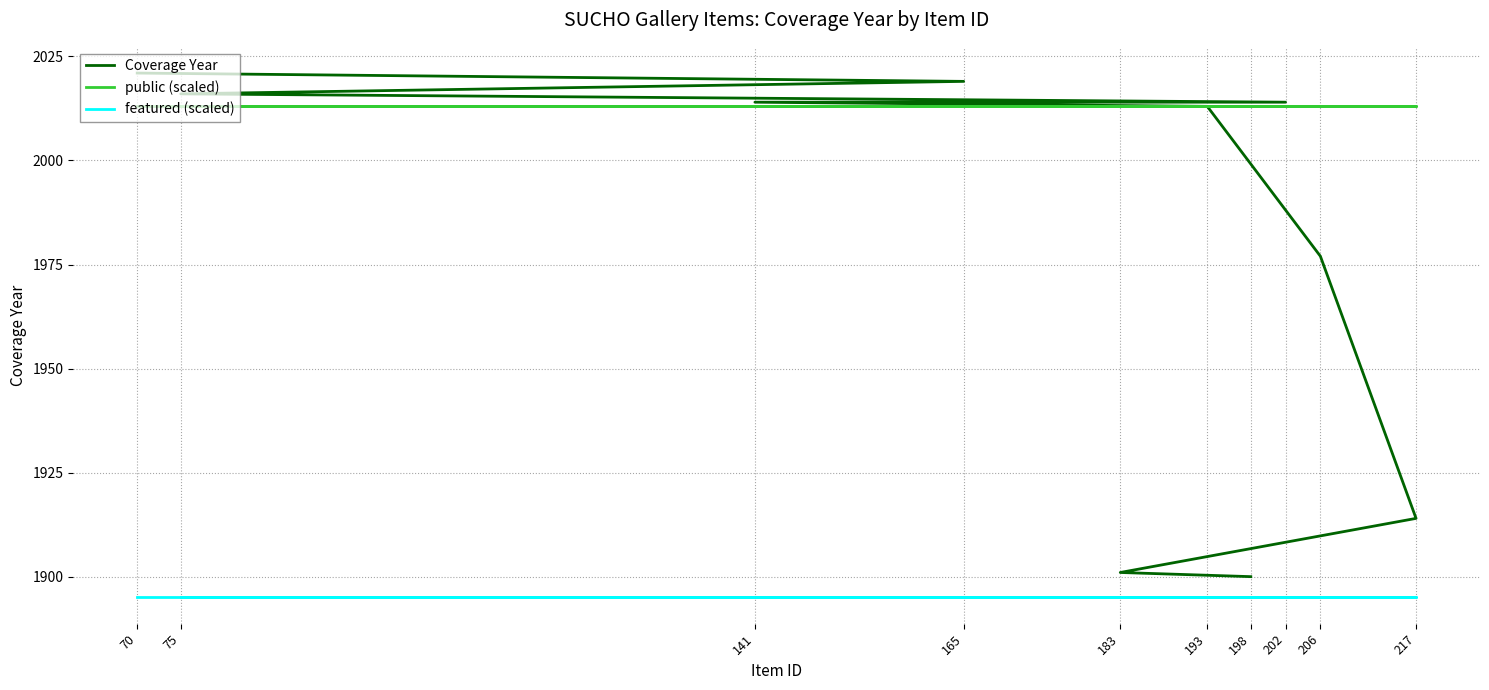

What is the total value across all series at 165?

5927